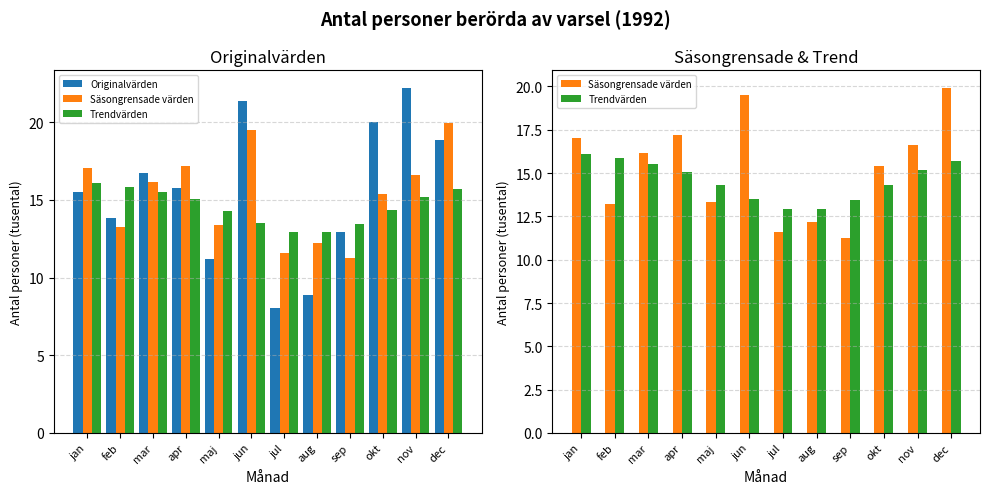

Reading right to left, extract all data points from this chart.

Originalvärden: dec=18.9	nov=22.2	okt=20.0	sep=12.9	aug=8.9	jul=8.1	jun=21.4	maj=11.2	apr=15.7	mar=16.7	feb=13.8	jan=15.5
Säsongrensade värden: dec=19.9	nov=16.6	okt=15.4	sep=11.2	aug=12.2	jul=11.6	jun=19.5	maj=13.4	apr=17.2	mar=16.2	feb=13.2	jan=17.0
Trendvärden: dec=15.7	nov=15.2	okt=14.3	sep=13.4	aug=12.9	jul=12.9	jun=13.5	maj=14.3	apr=15.0	mar=15.5	feb=15.8	jan=16.1